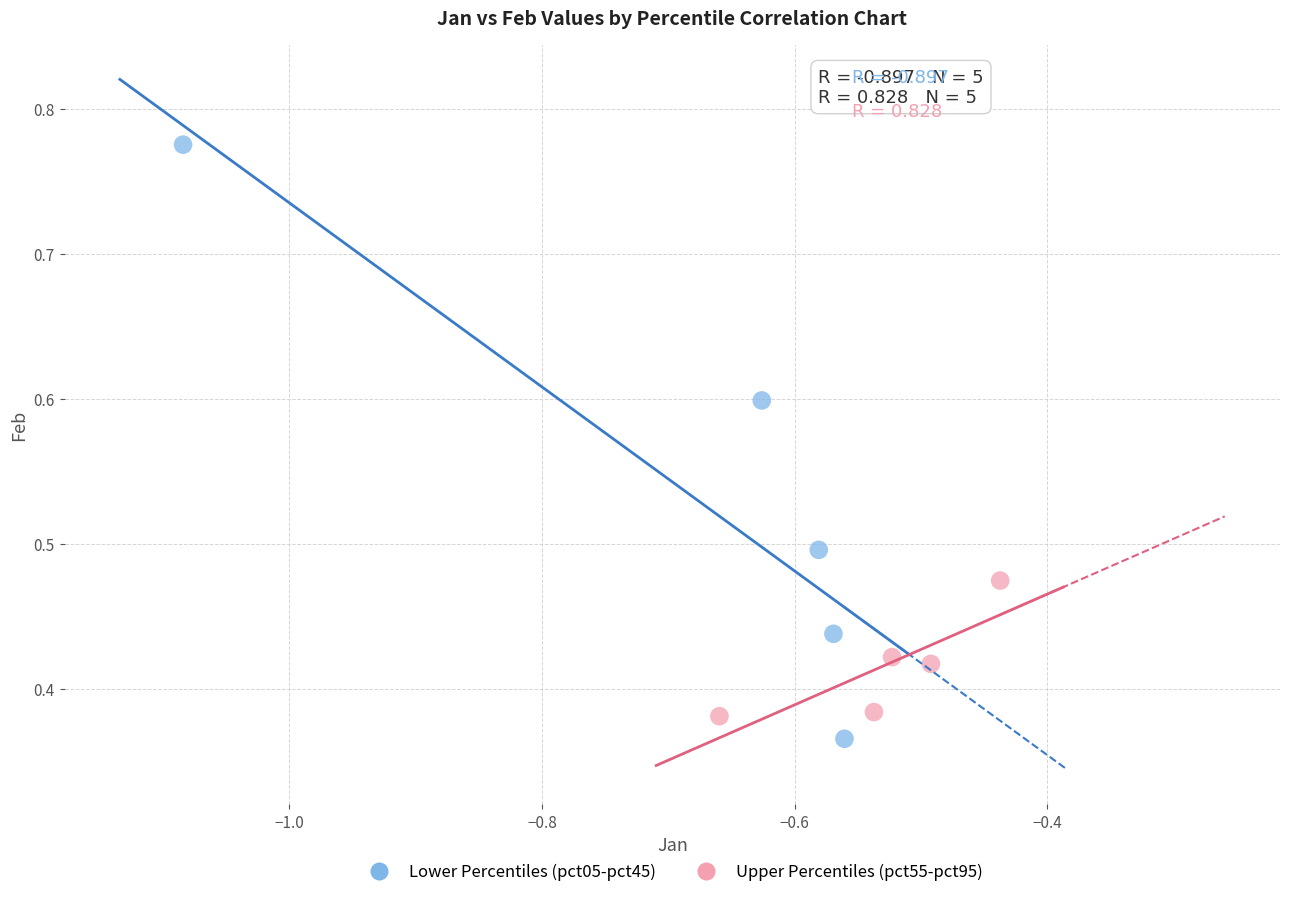

What are all the series names shown in the legend?

Lower Percentiles (pct05-pct45), Upper Percentiles (pct55-pct95)